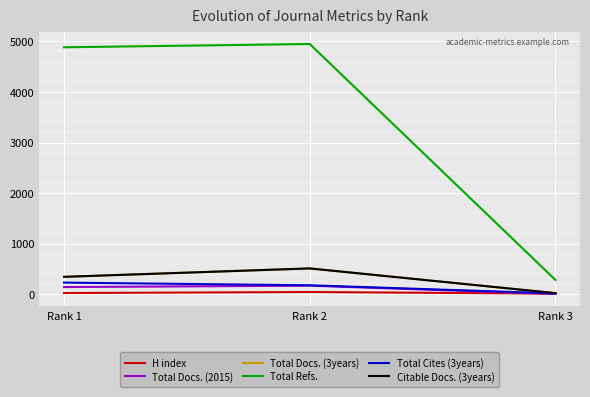

At which category is the sum across all series the highest?

Rank 2